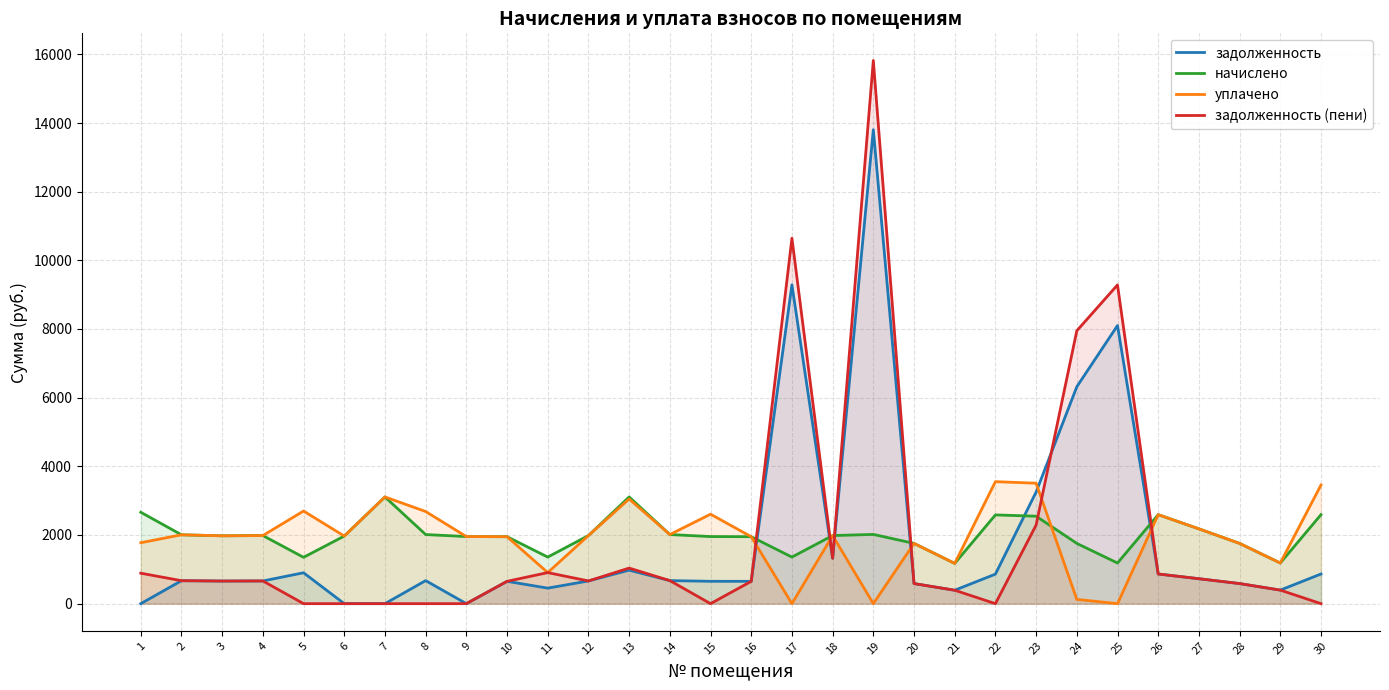

What is the highest value of the уплачено series?

3553.4